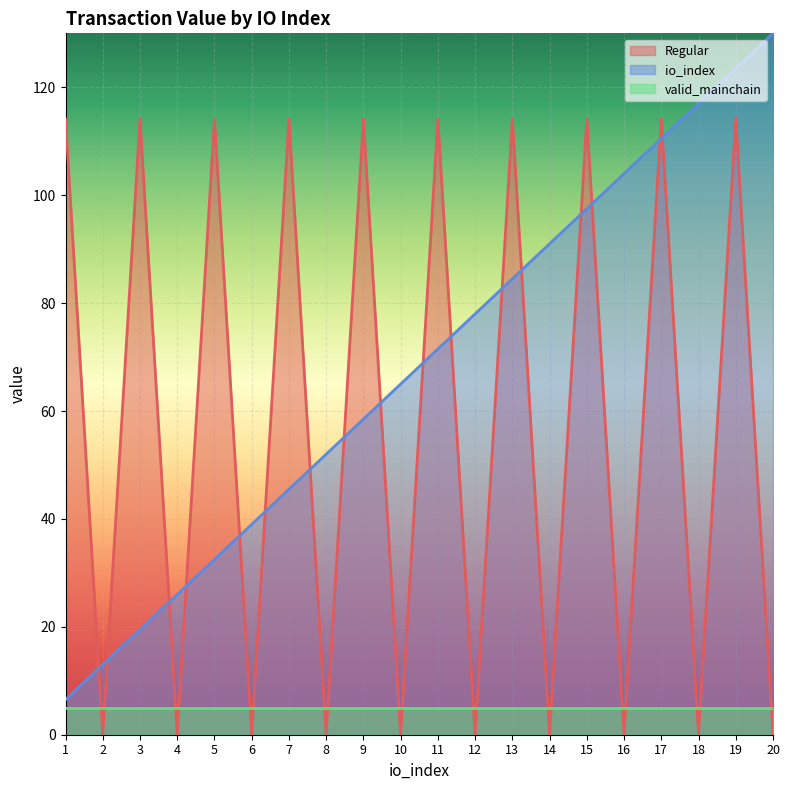

How many series are shown in this chart?

3